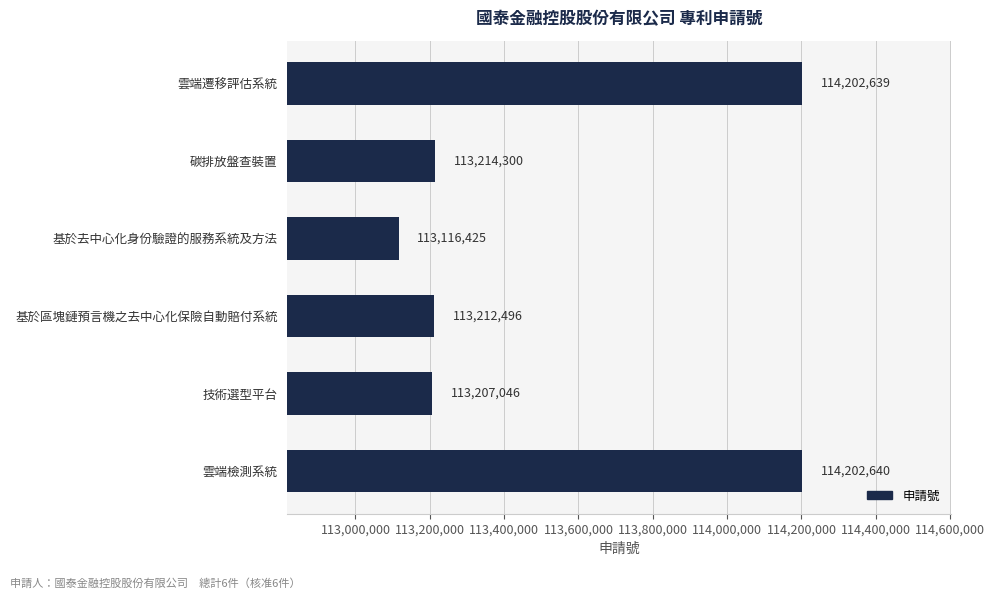

List the labels in order of value, largest first.

雲端檢測系統, 雲端遷移評估系統, 碳排放盤查裝置, 基於區塊鏈預言機之去中心化保險自動賠付系統, 技術選型平台, 基於去中心化身份驗證的服務系統及方法